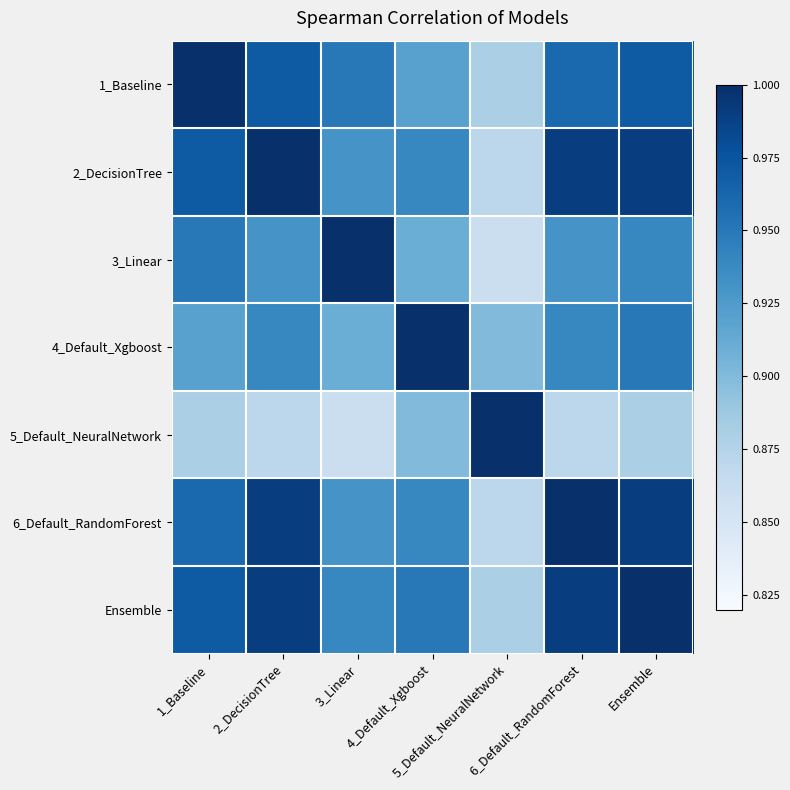

At which category is the sum across all series the highest?

Ensemble